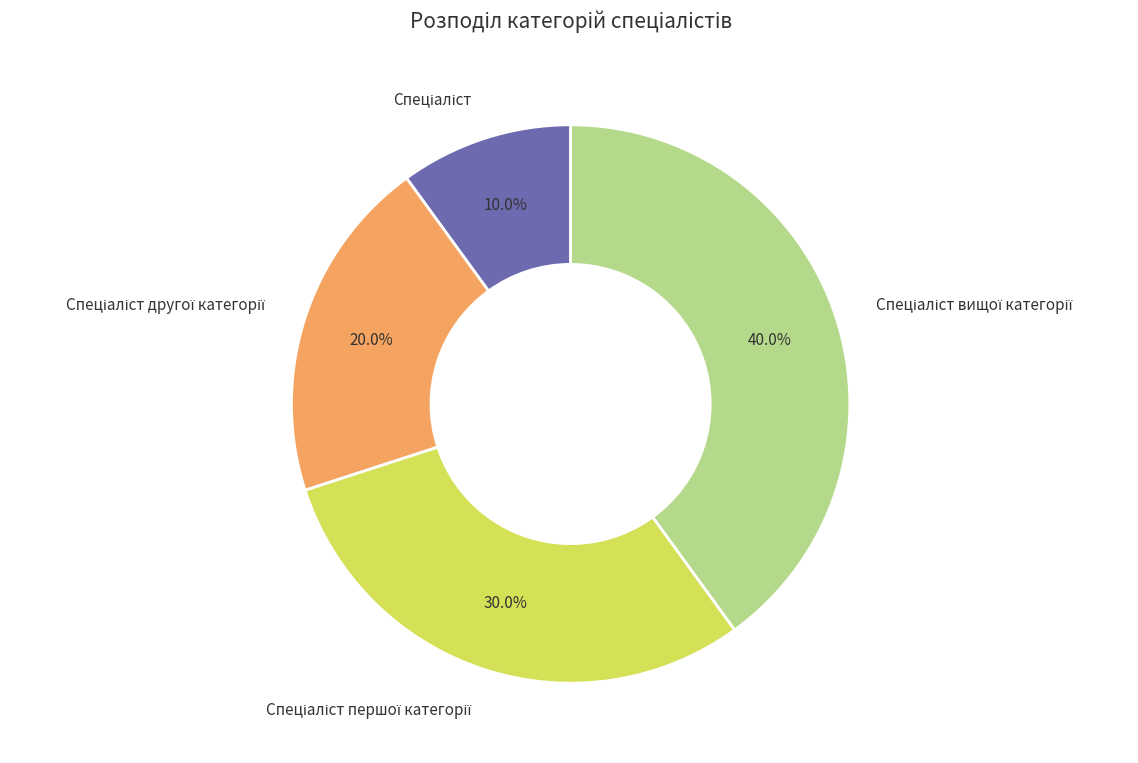

Is there any slice that represents more than half of the pie?

No